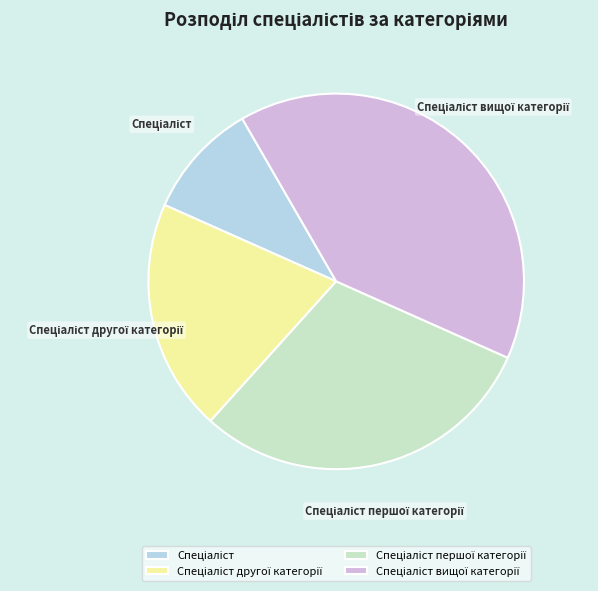

Does any single category account for the majority?

No